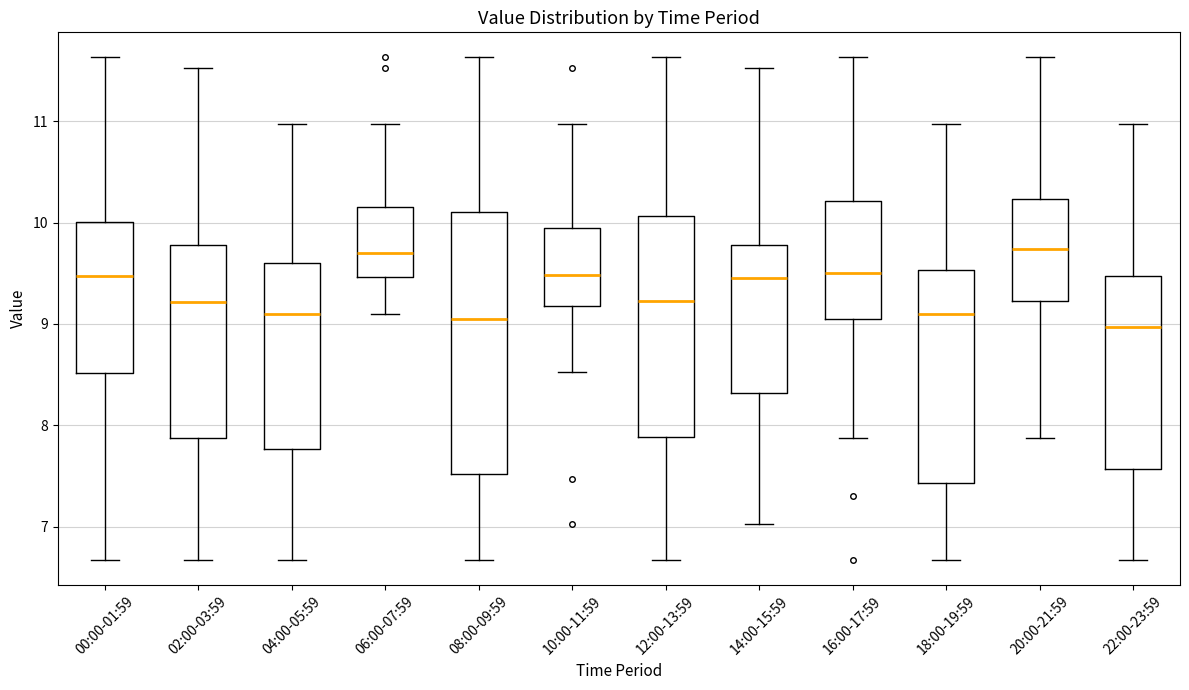

Where does the lower whisker of the box for 12:00-13:59 end on the y-axis? The values are not printed on the chart, so give them approximately, as read against the axis.

6.7